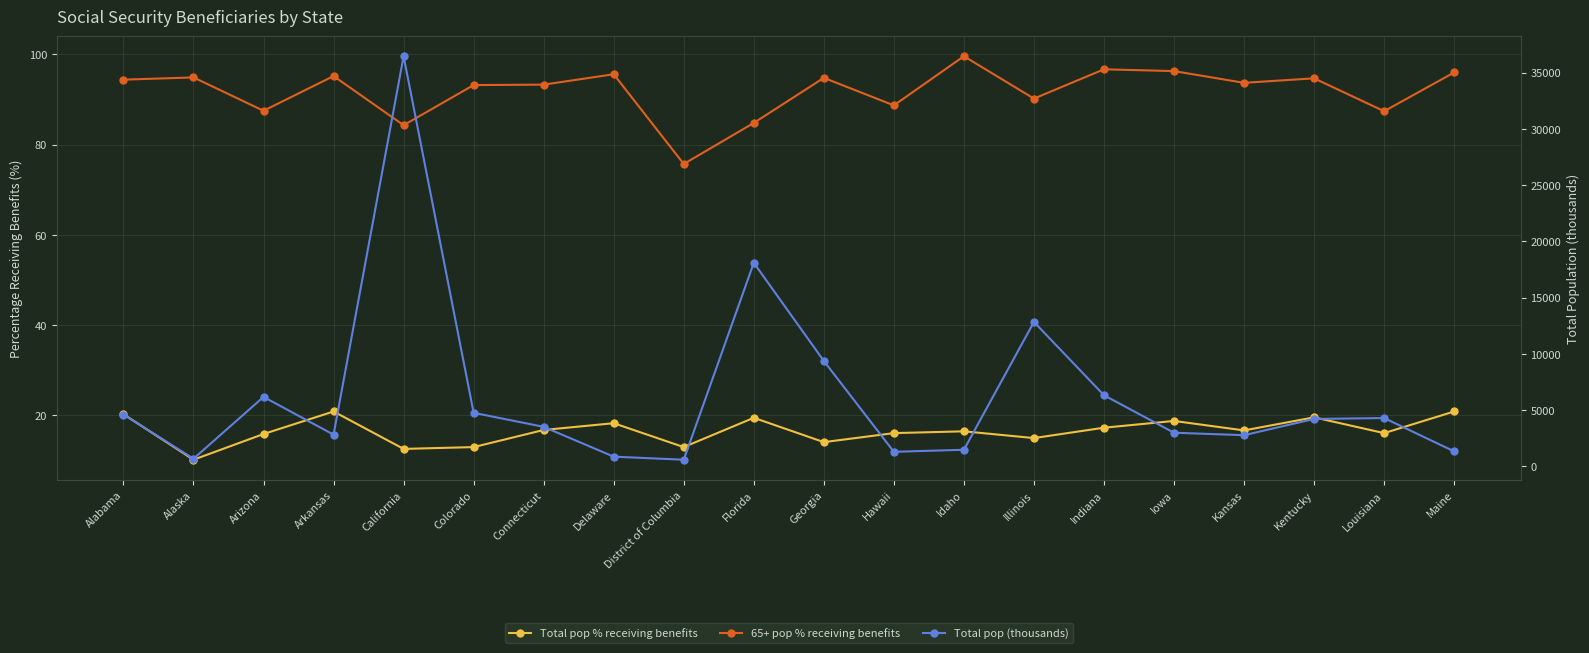

List the series in order of their peak value, lowest first.

Total pop % receiving benefits, 65+ pop % receiving benefits, Total pop (thousands)